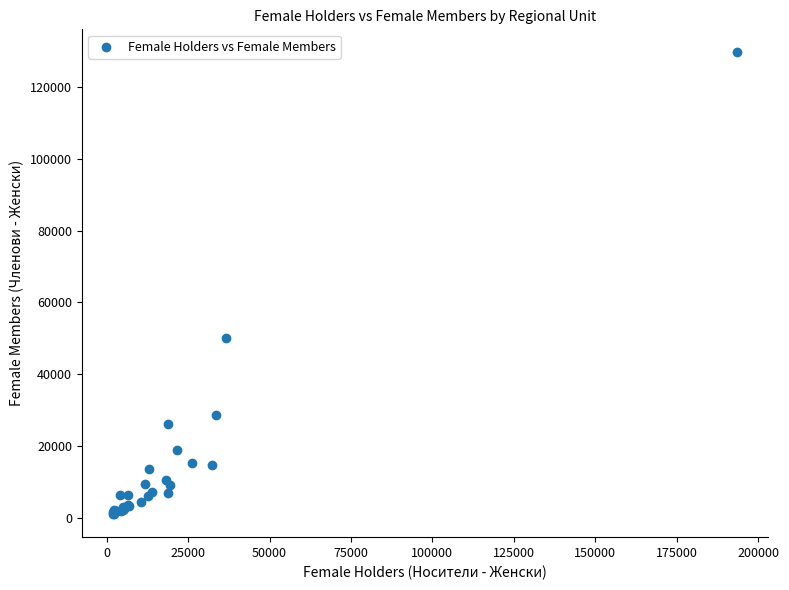

What Y value in the scatter plot is closest to 65318?

50104